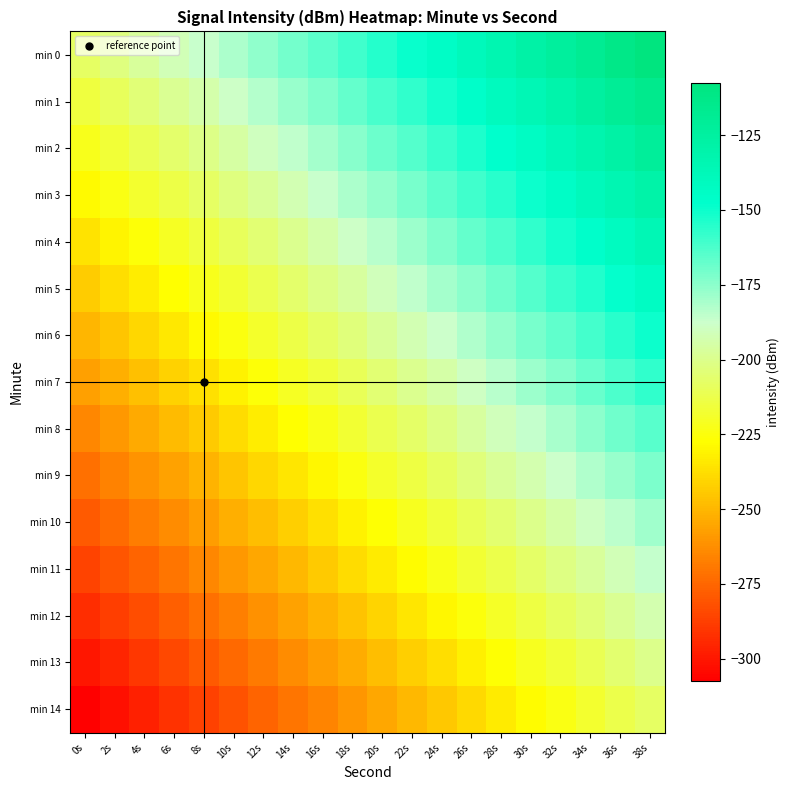

What is the total value across all series at 24s?

-2915.3